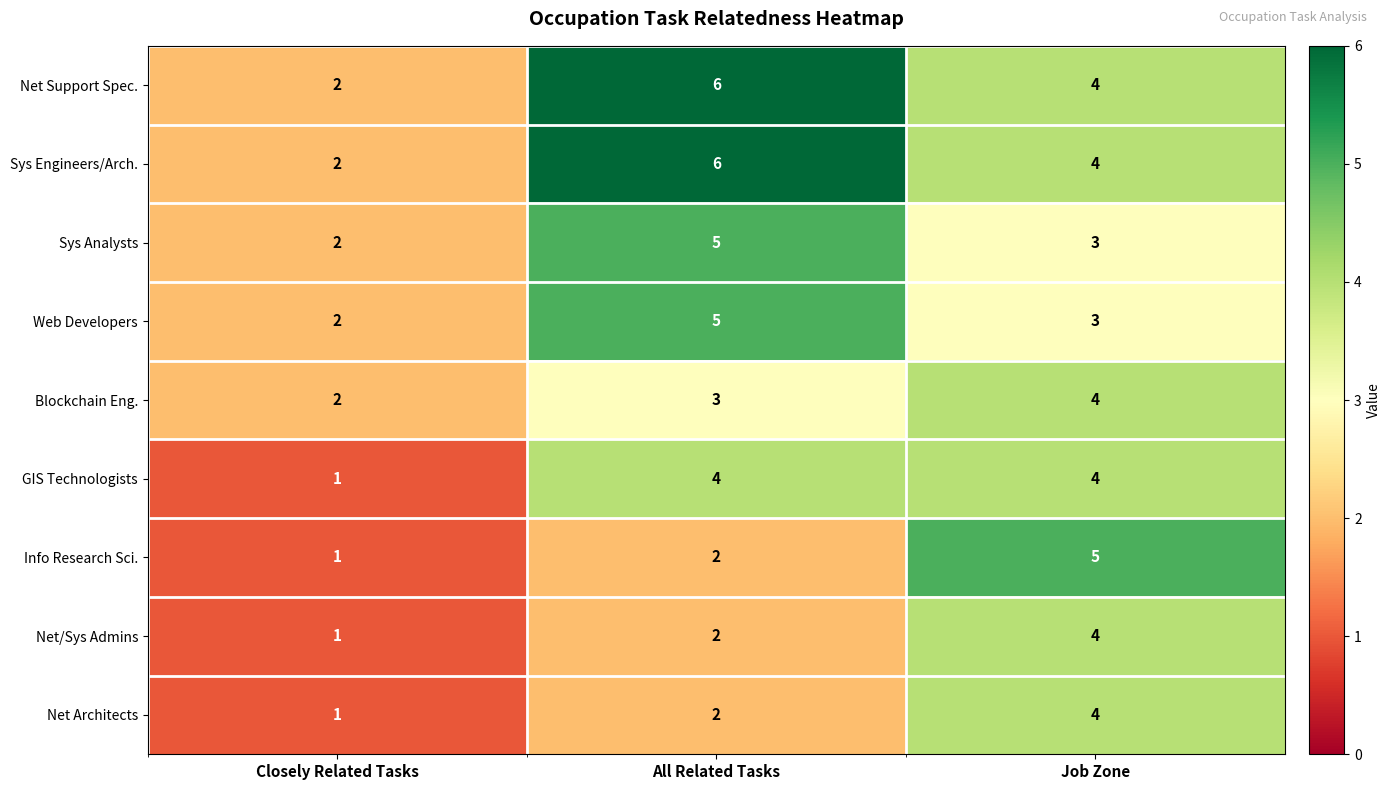

Rank the categories by Sys Analysts value from lowest to highest.

Closely Related Tasks, Job Zone, All Related Tasks